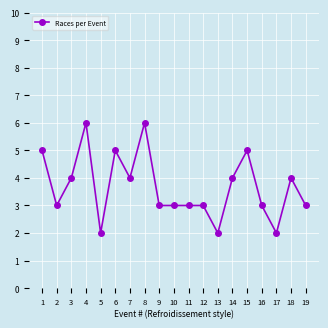

The value at 6 is 8. True or false?

False